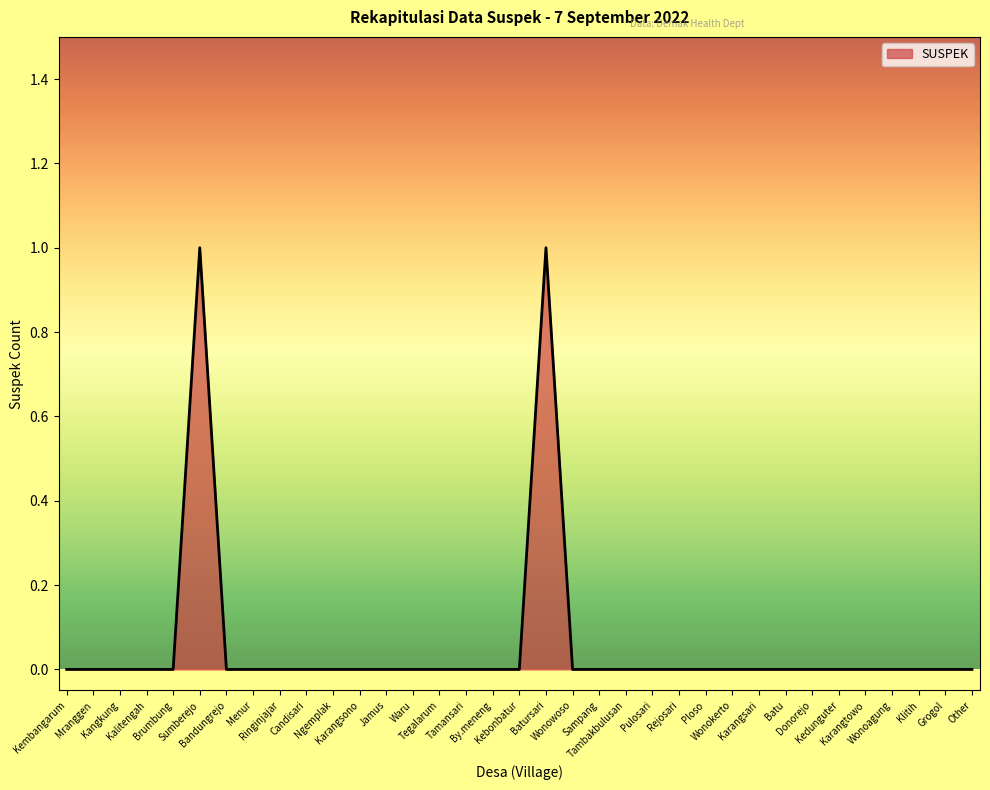

List the labels in order of value, largest first.

Sumberejo, Batursari, Kembangarum, Mranggen, Kangkung, Kalitengah, Brumbung, Bandungrejo, Menur, Ringinjajar, Candisari, Ngemplak, Karangsono, Jamus, Waru, Tegalarum, Tamansari, By.meneng, Kebonbatur, Wonowoso, Sampang, Tambakbulusan, Pulosari, Rejosari, Ploso, Wonokerto, Karangsari, Batu, Donorejo, Kedunguter, Karangtowo, Wonoagung, Klitih, Grogol, Other